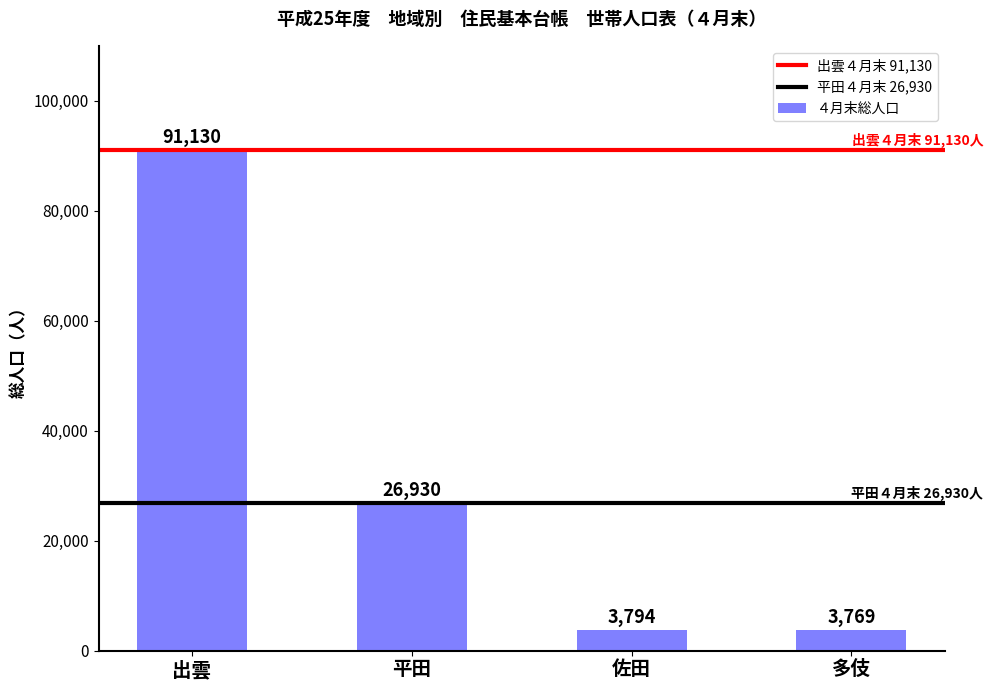

What is the difference between the maximum and minimum values?

87361